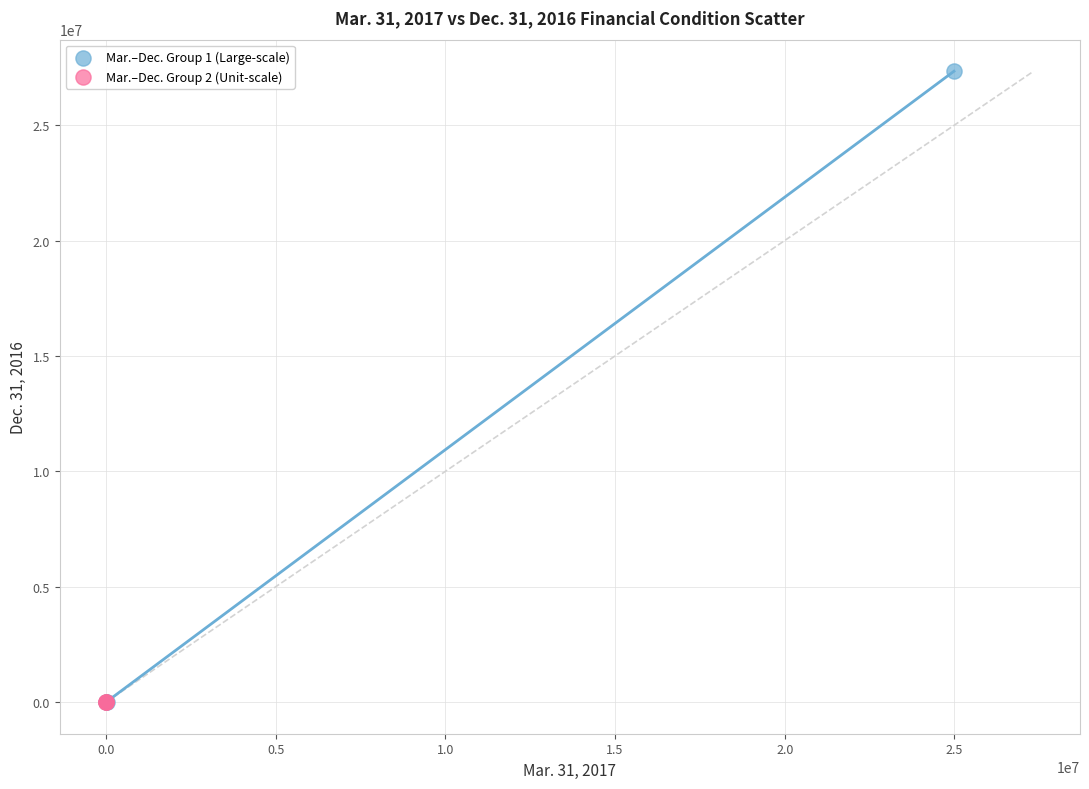

What are all the series names shown in the legend?

Mar.–Dec. Group 1 (Large-scale), Mar.–Dec. Group 2 (Unit-scale)